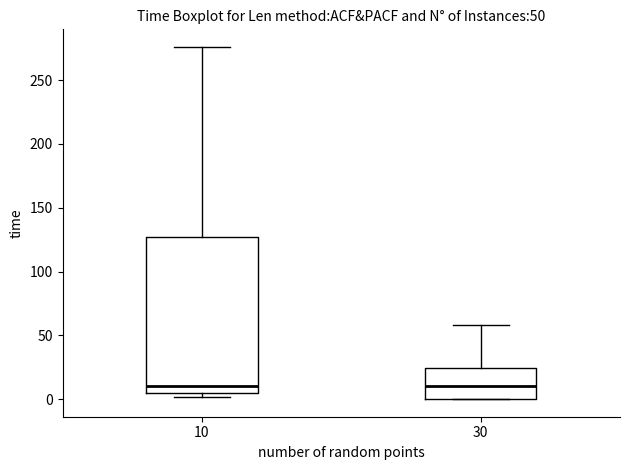

Comparing the boxes themselves (not the whiskers), which one is the tallest?

10